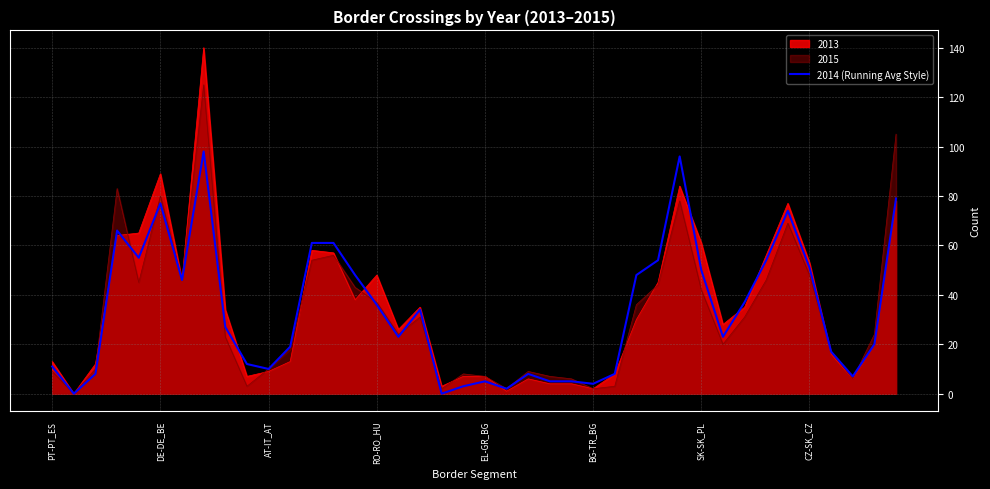

Count the number of data series in this chart.

3